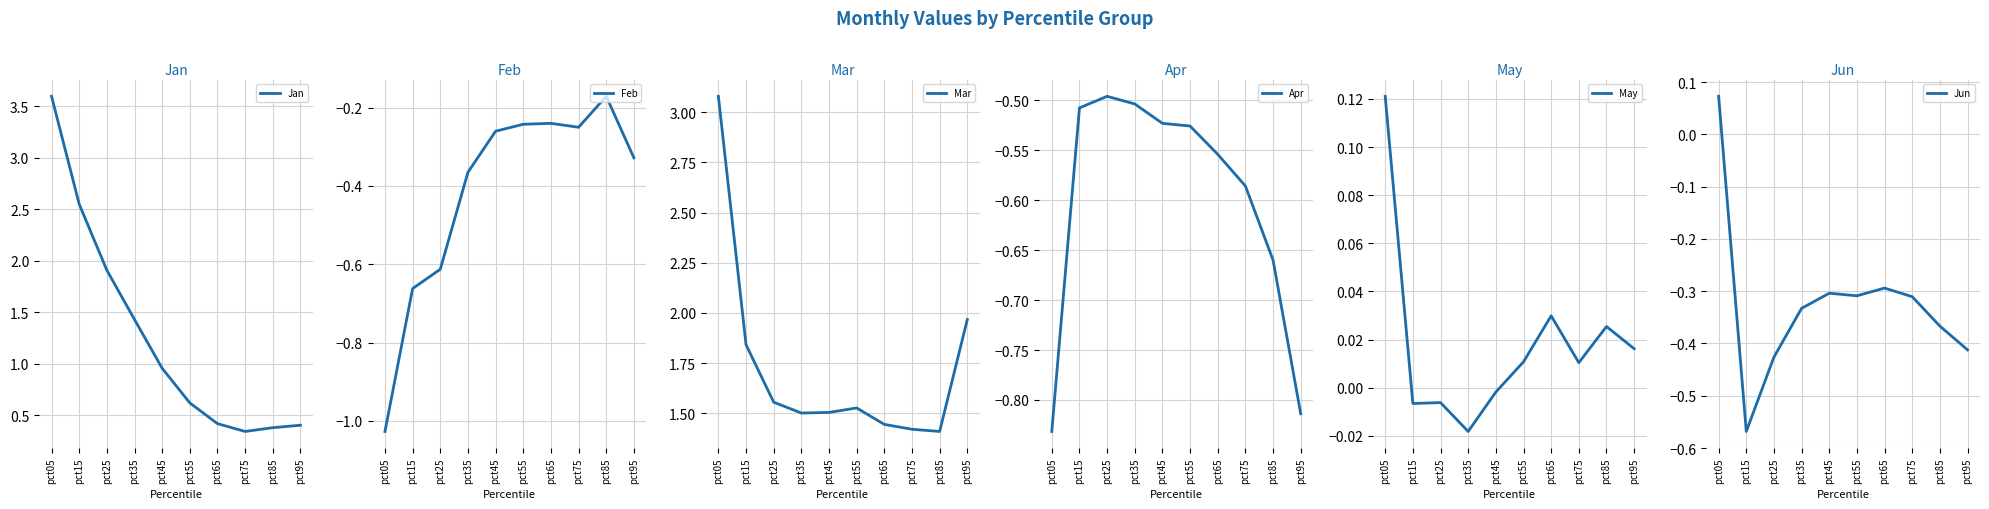

What is the greatest value displayed?

3.6